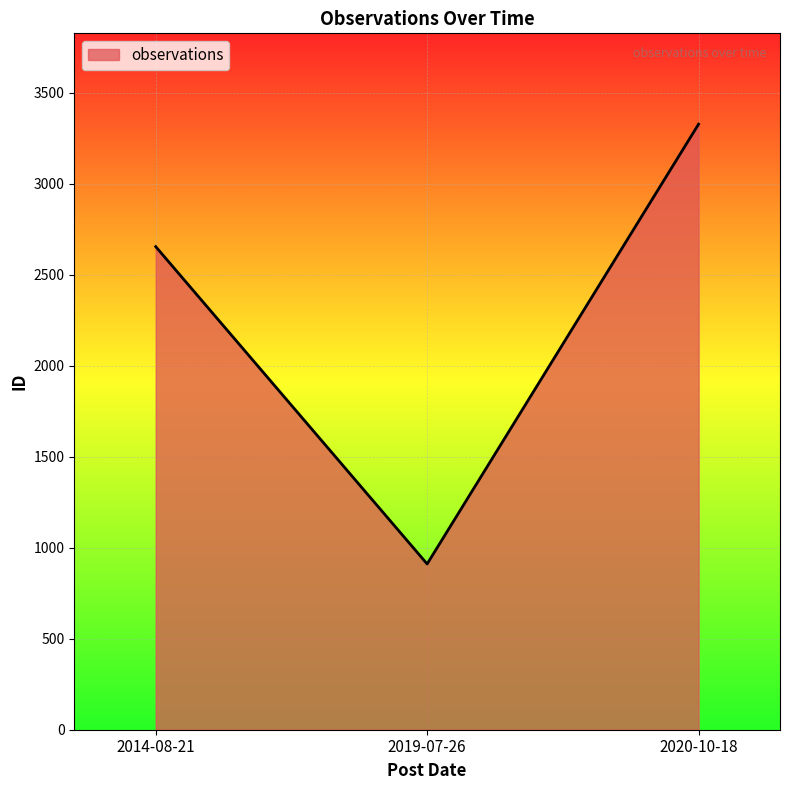

Reading left to right, what are all the values shown in this chart?

2014-08-21=2655	2019-07-26=911	2020-10-18=3328